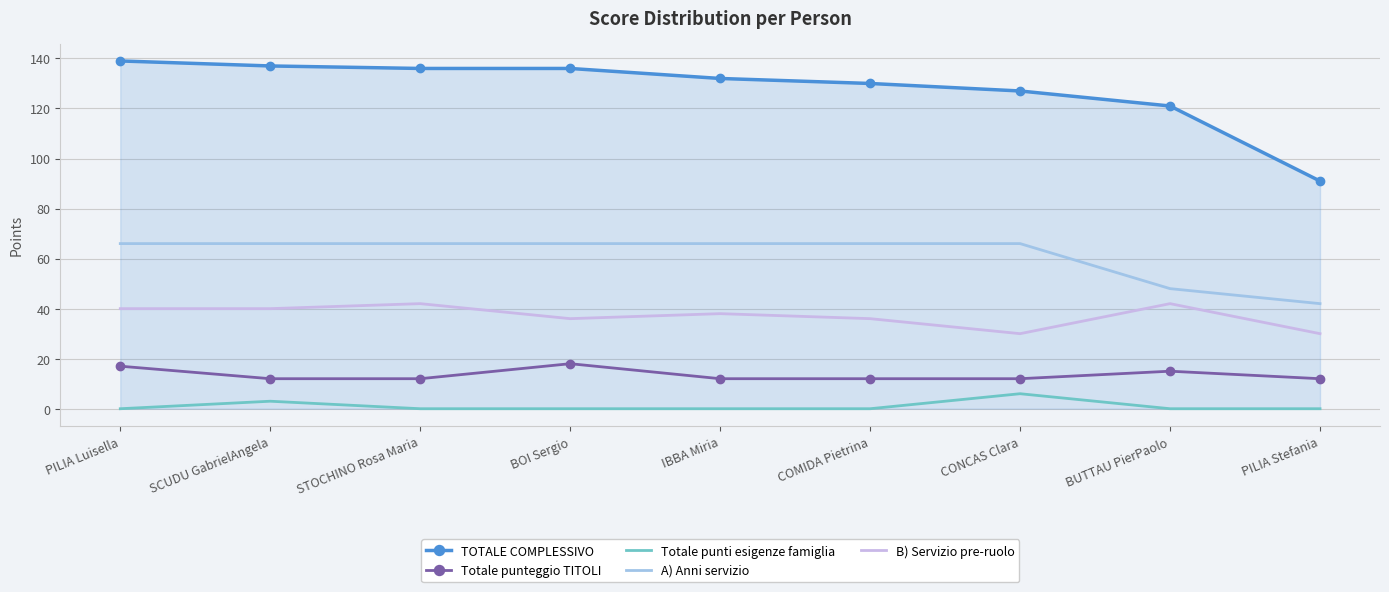

The value of TOTALE COMPLESSIVO at BUTTAU PierPaolo is 121. True or false?

True